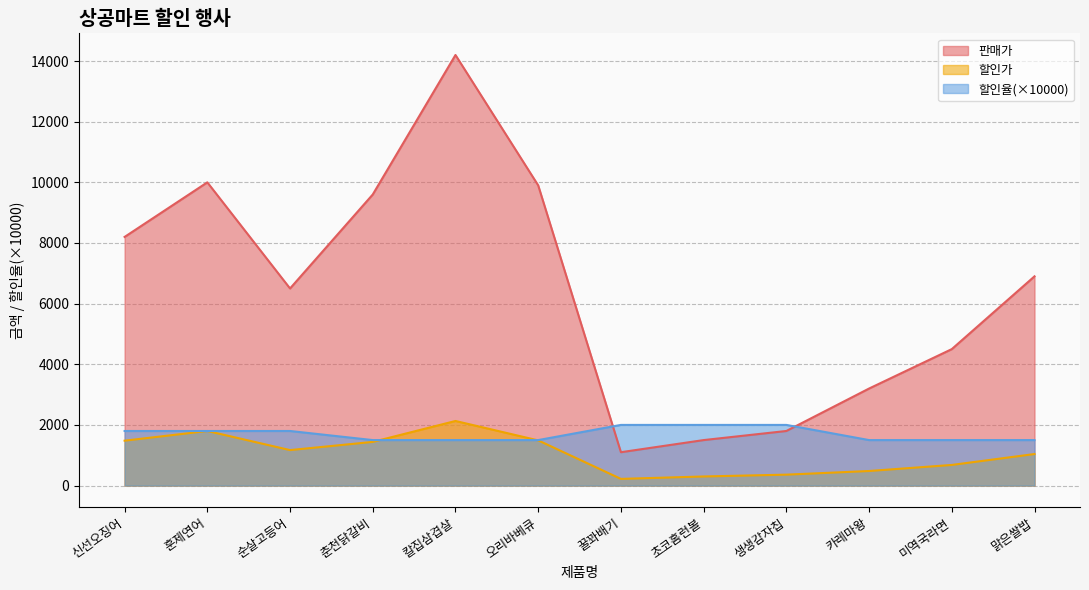

What position from the right is 훈제연어?

11